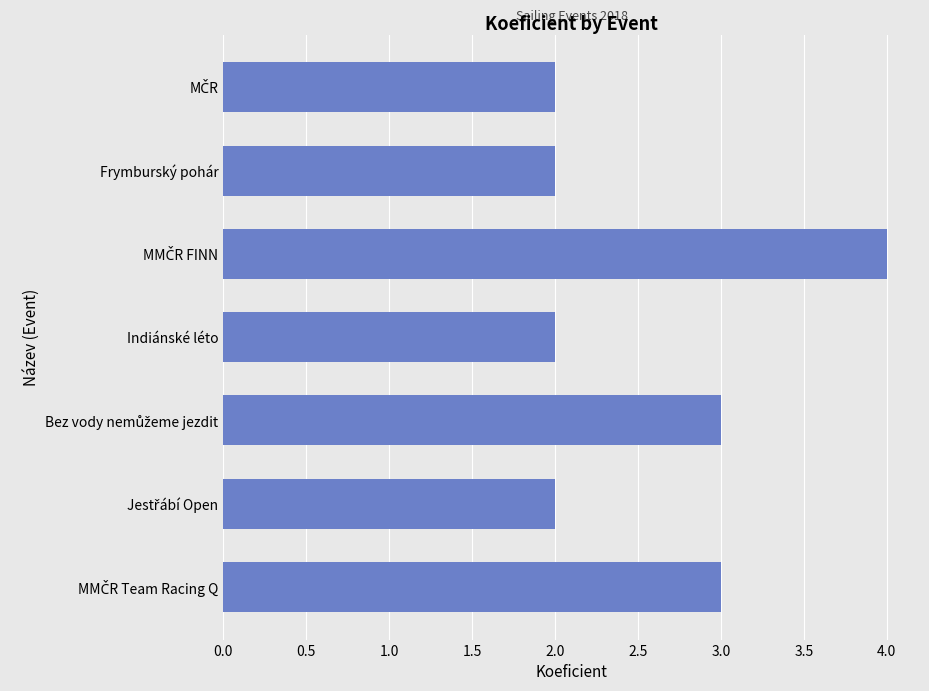

What is the sum of all values?

18